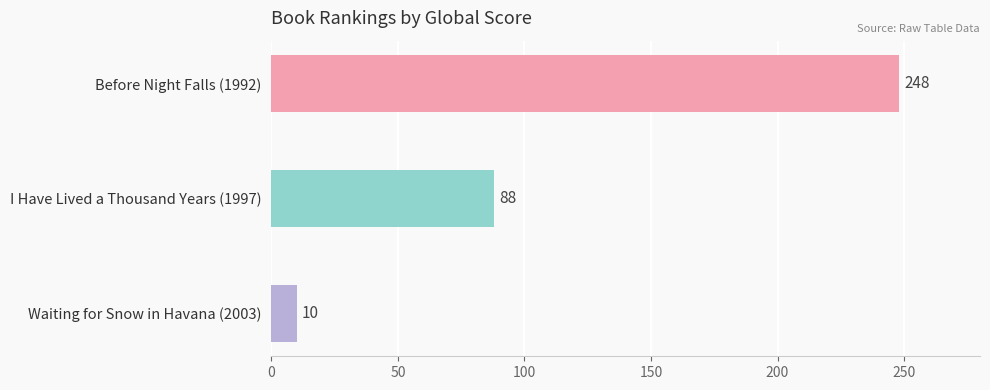

What is the average value?

115